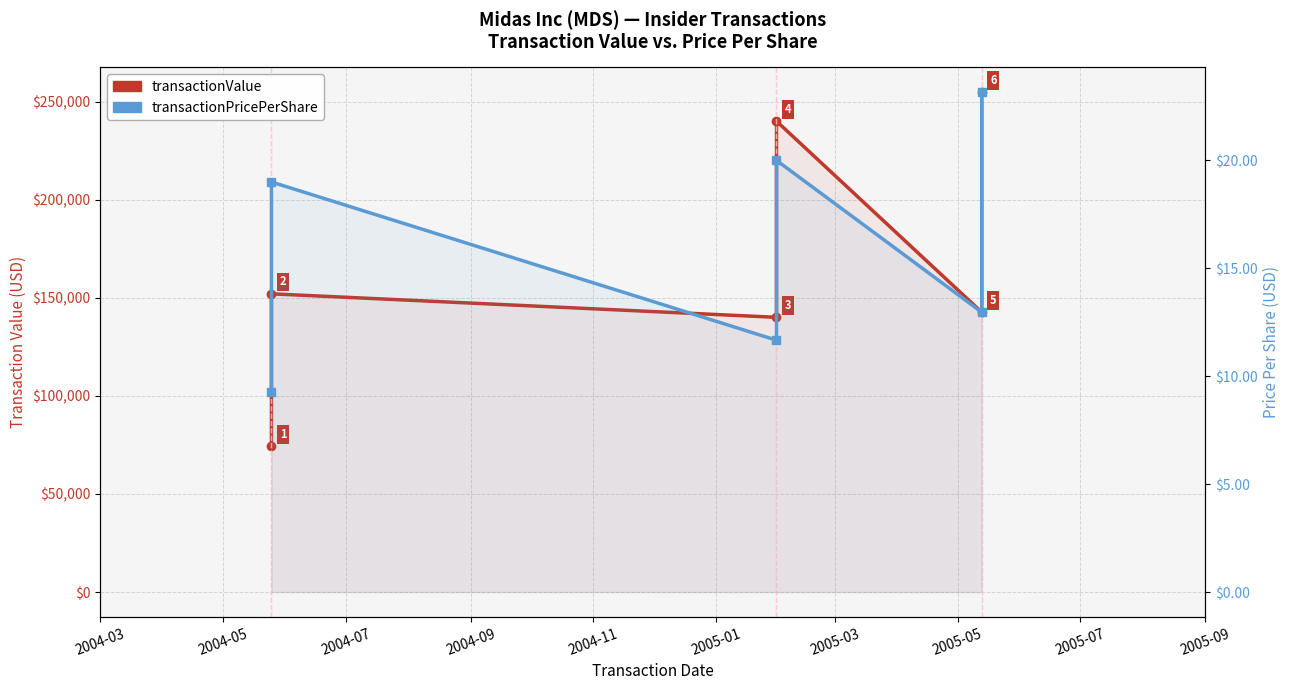

Rank the series at 2004-07 from highest to lowest value.

transactionValue, transactionPricePerShare